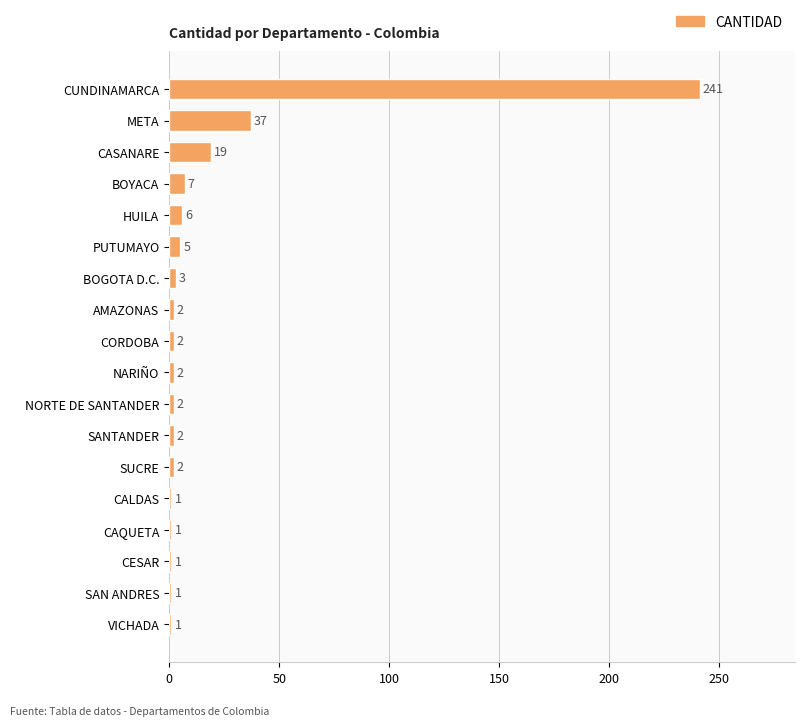

Reading top to bottom, list all the values displayed in this chart.

CUNDINAMARCA=241	META=37	CASANARE=19	BOYACA=7	HUILA=6	PUTUMAYO=5	BOGOTA D.C.=3	AMAZONAS=2	CORDOBA=2	NARIÑO=2	NORTE DE SANTANDER=2	SANTANDER=2	SUCRE=2	CALDAS=1	CAQUETA=1	CESAR=1	SAN ANDRES=1	VICHADA=1